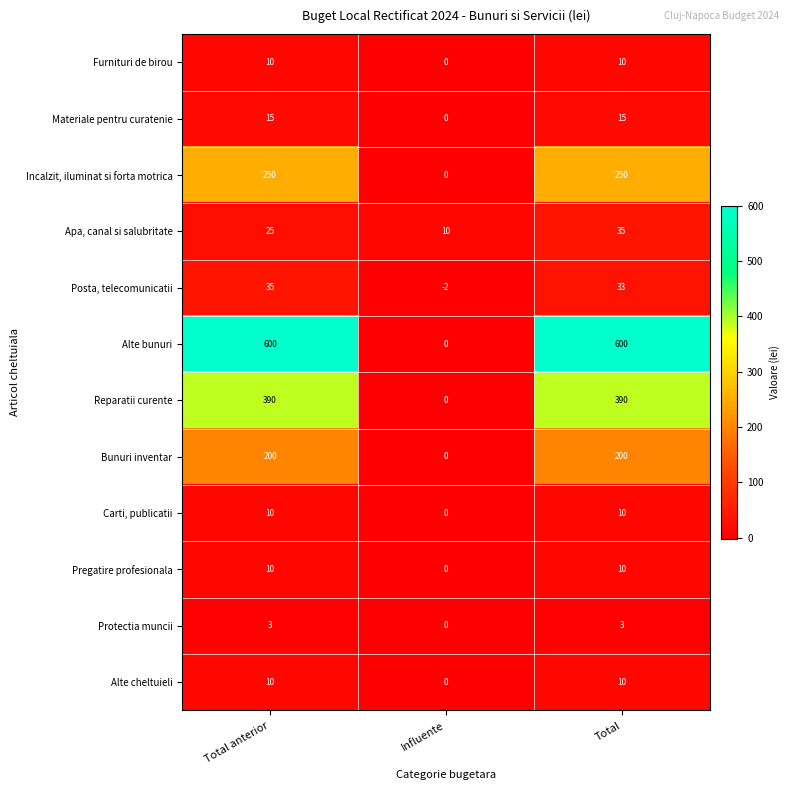

What is the difference between the maximum and minimum values in the Reparatii curente series?

390